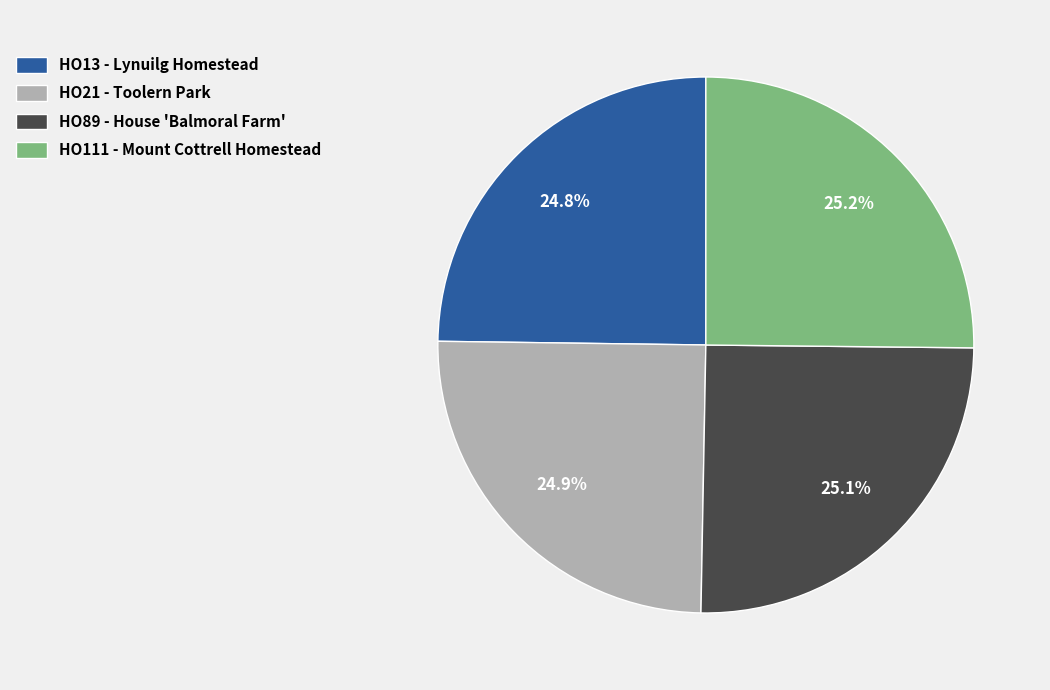

Count the number of slices in the pie.

4